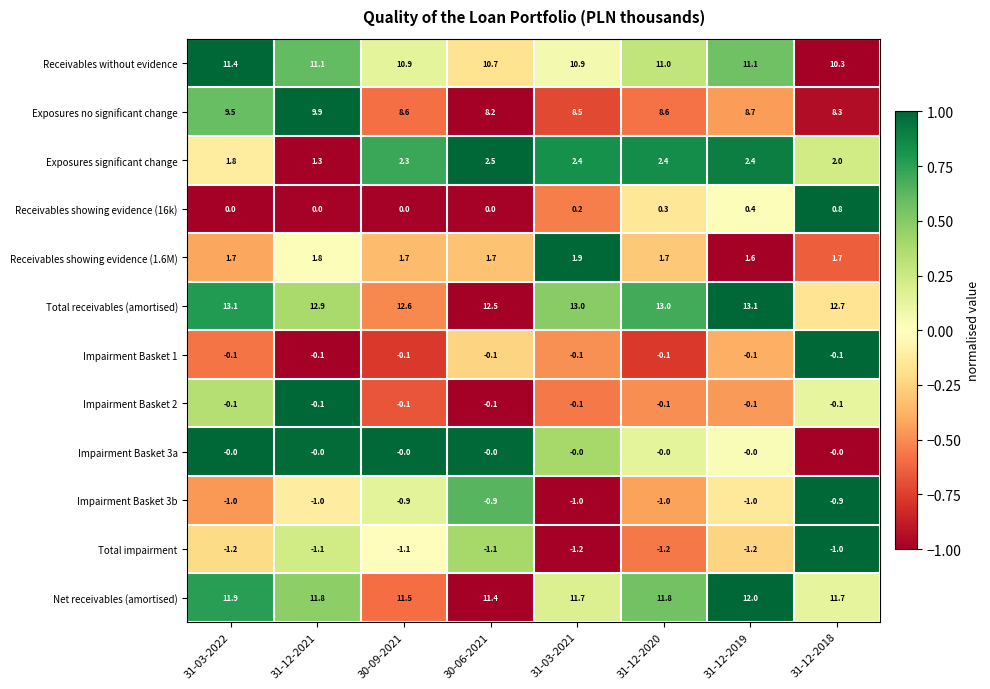

What is the smallest value displayed?

-1.2